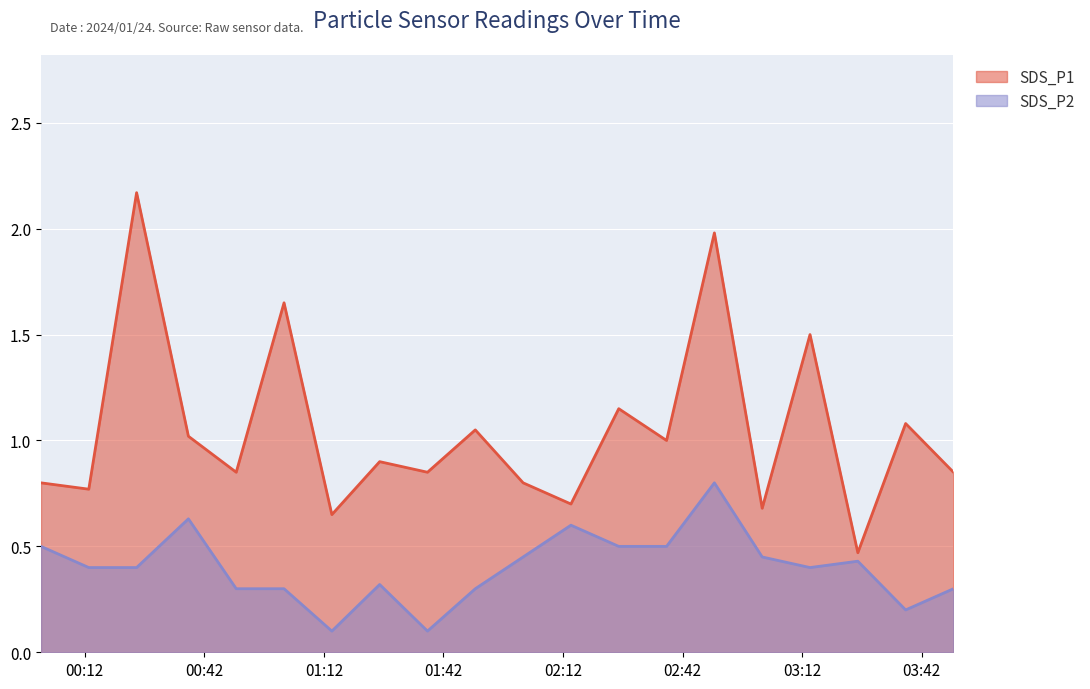

What is the difference between the SDS_P2 values at 2024/01/24 02:02 and 2024/01/24 00:38?

0.2